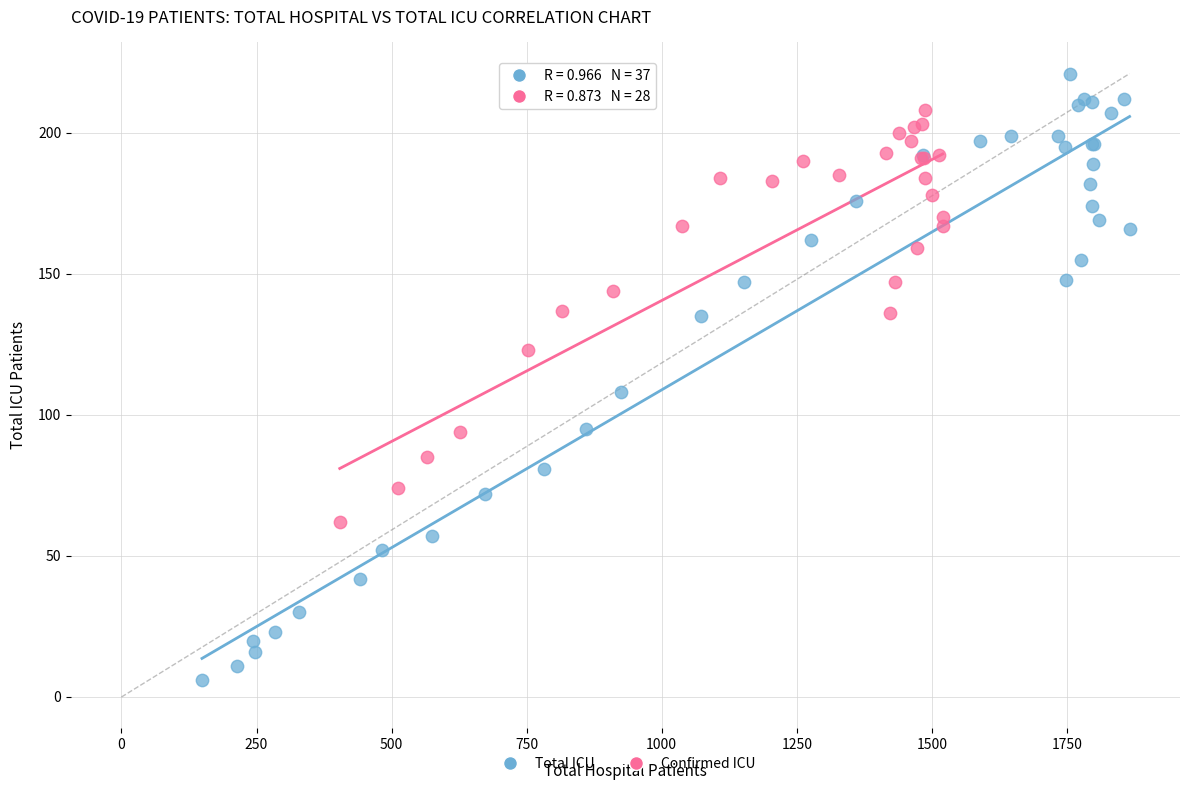

Which series contains the lowest Y value?

Total ICU